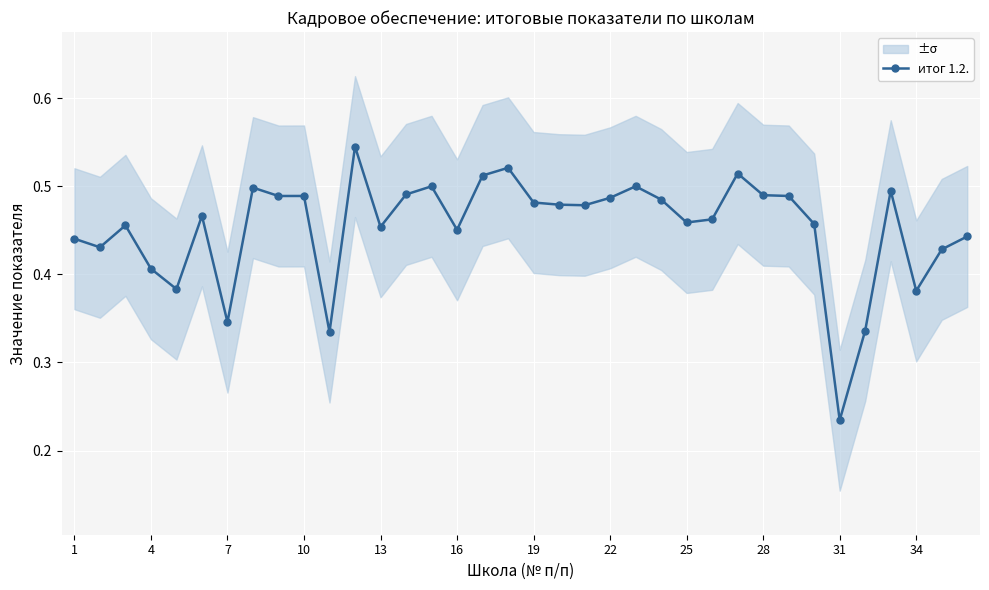

What is the difference between the maximum and minimum values?

0.3